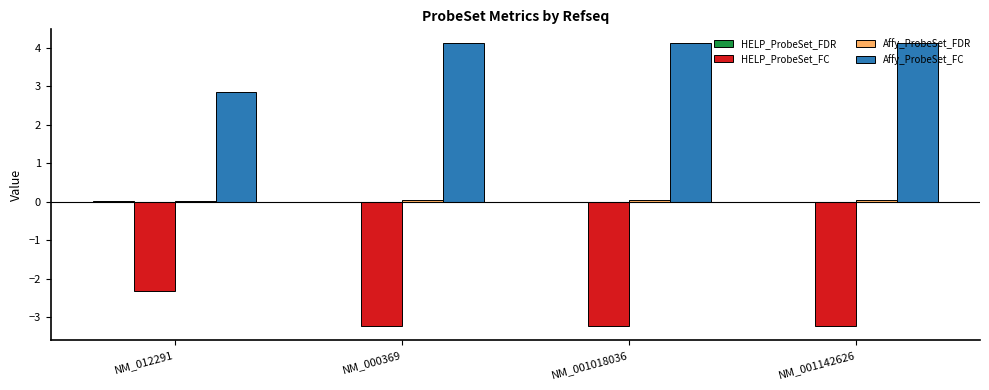

The Affy_ProbeSet_FC series shows 1.9 at NM_001142626. True or false?

False